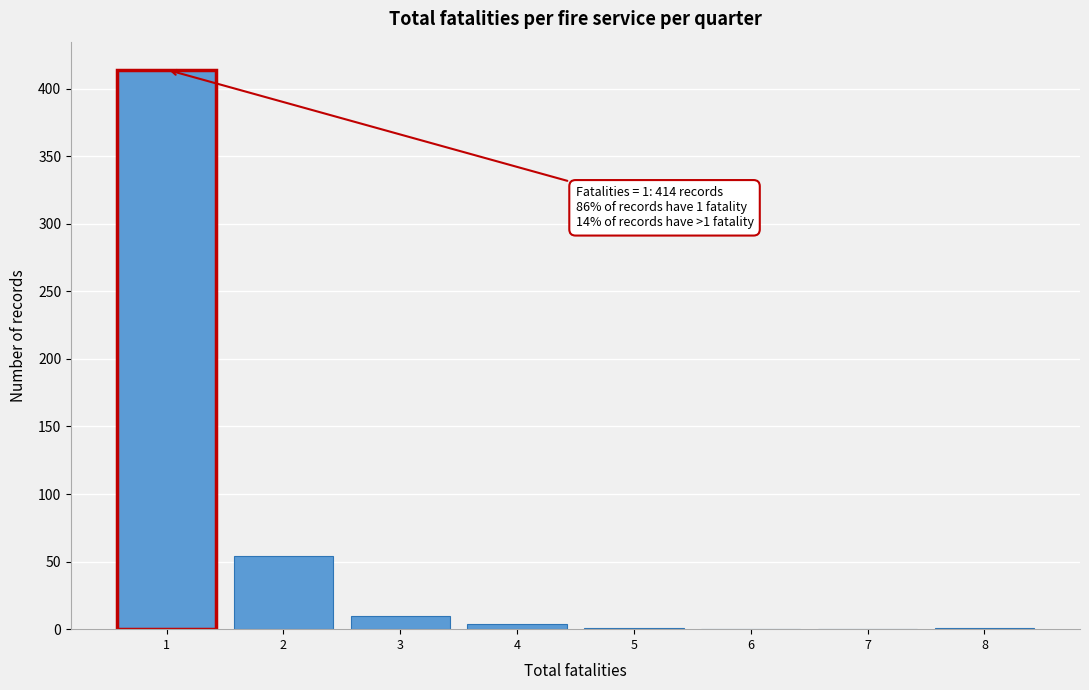

Over which range of the x-axis is the bar tallest?

0.5 to 1.5